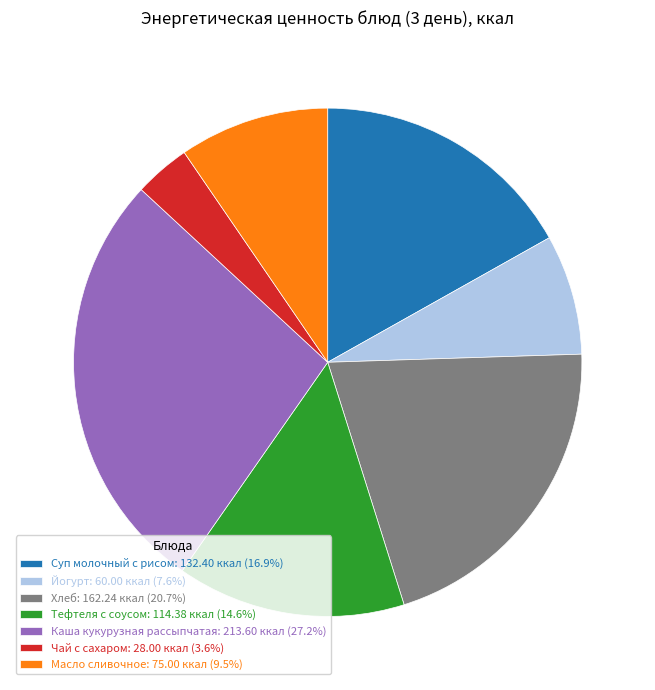

What is the ratio of the value at Суп молочный с рисом: 132.40 ккал (16.9%) to the value at Каша кукурузная рассыпчатая: 213.60 ккал (27.2%)?

0.6